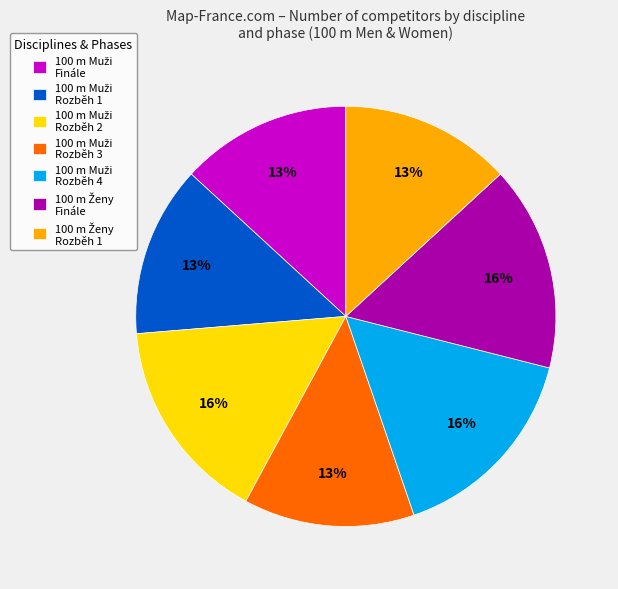

To the nearest percent, what is the difference between the largest and smallest slice percentages?

3%